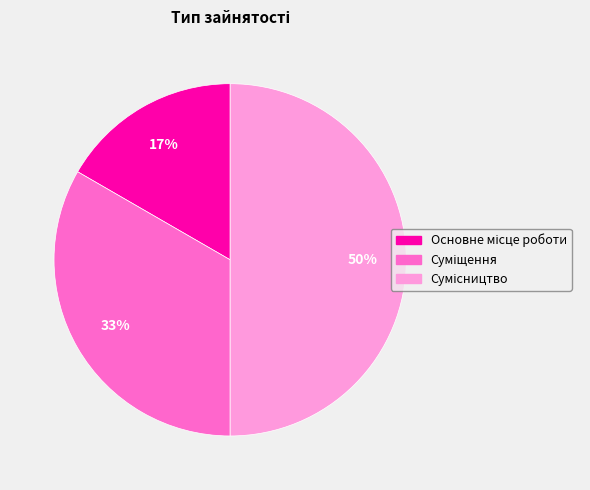

To the nearest percent, what is the difference between the largest and smallest slice percentages?

33%